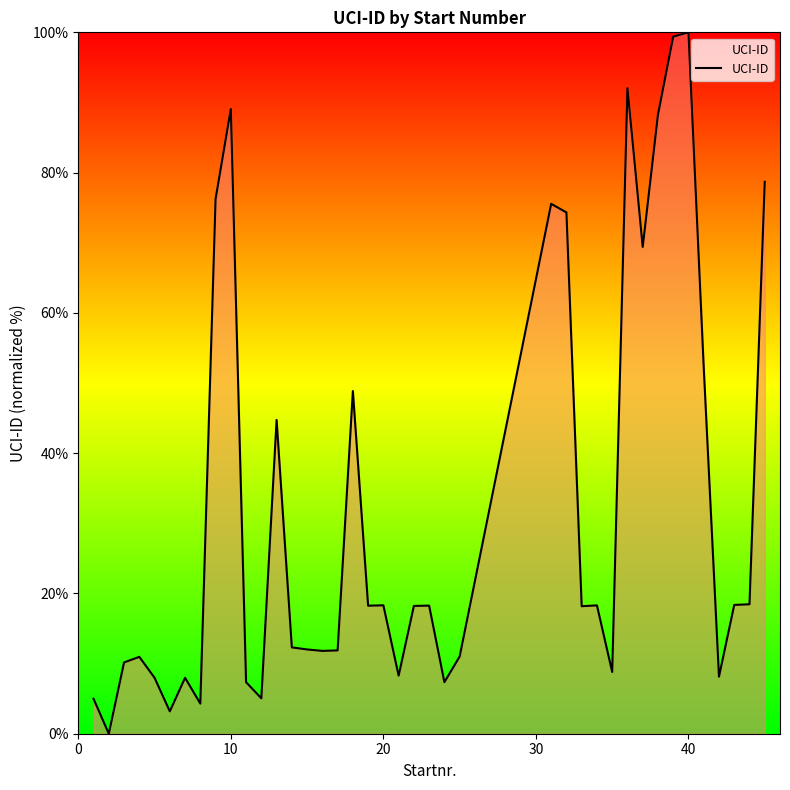

What is the greatest value displayed?

100.0